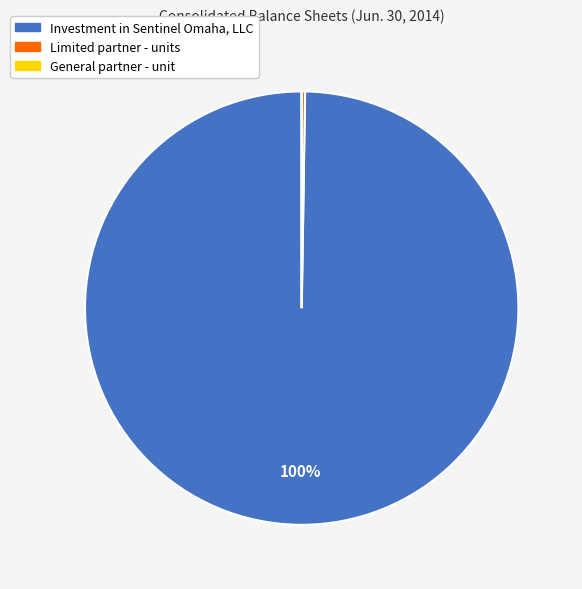

Does Investment in Sentinel Omaha, LLC account for over 50% of the chart?

Yes